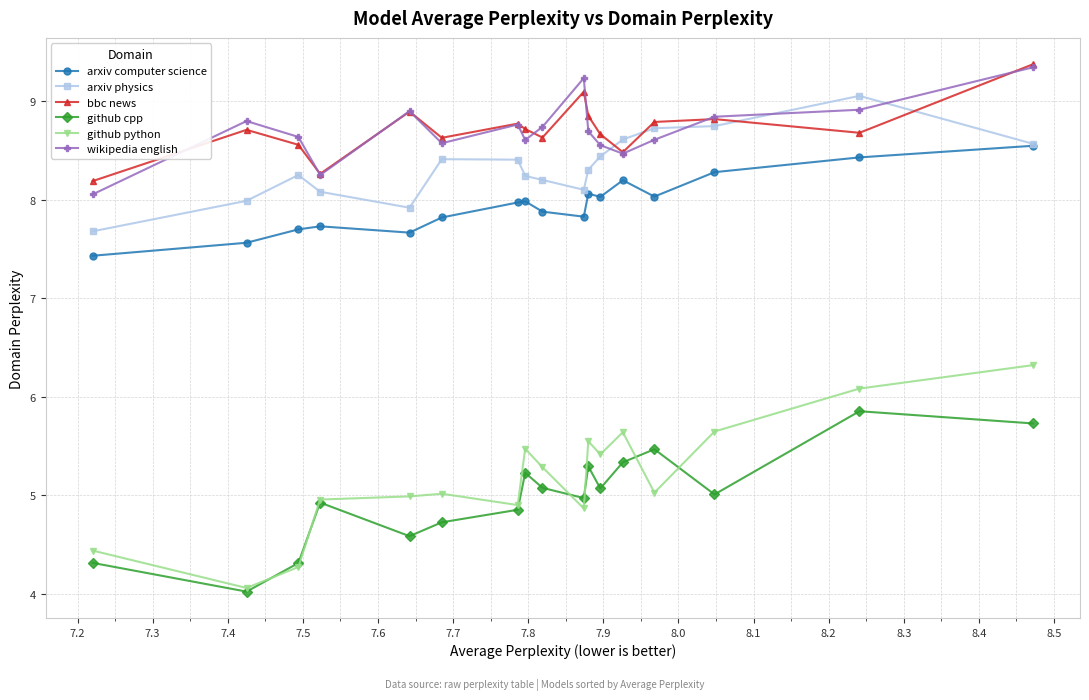

What is the value of the github cpp point at the 11th from the left?

5.3